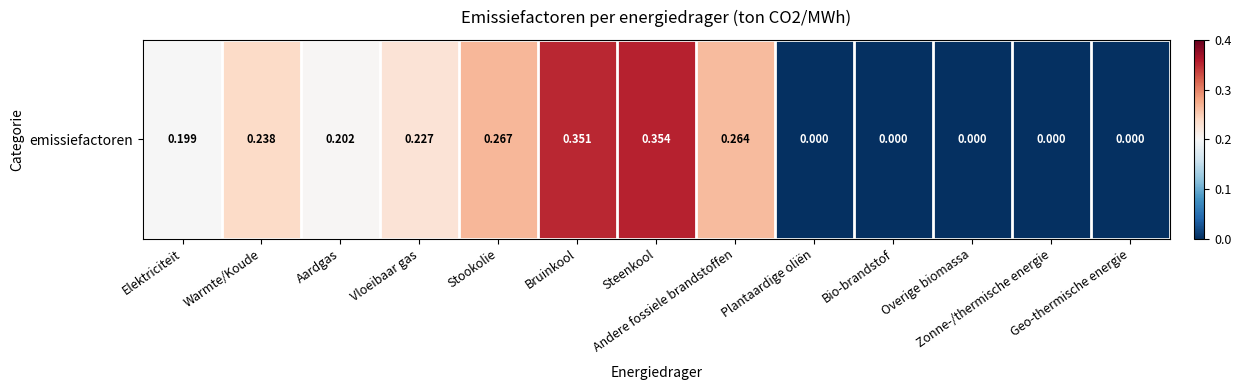

Is it true that the value at Plantaardige oliën is 0.0?

True